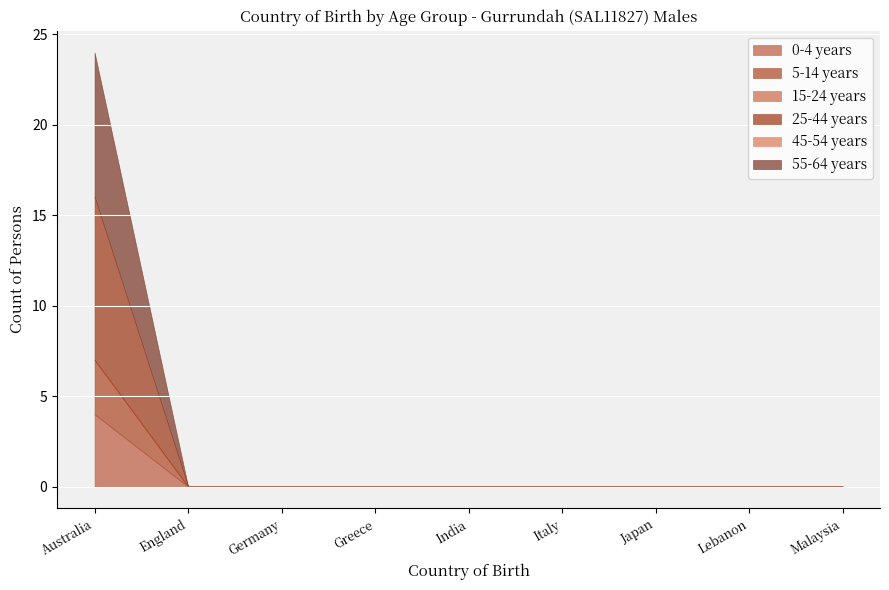

True or false: 0-4 years and 45-54 years intersect in this chart.

False